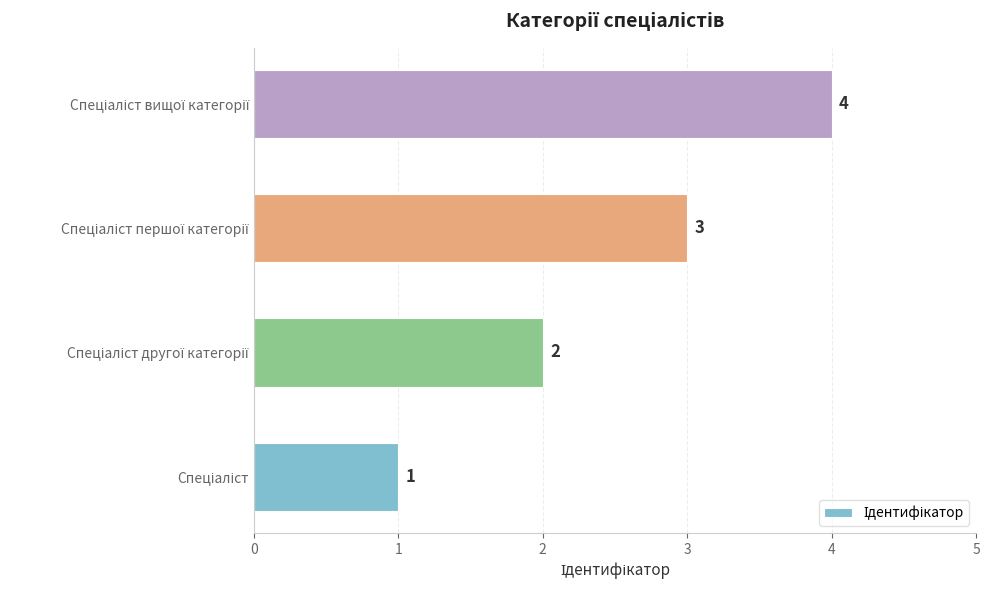

Does the chart contain stacked bars?

No